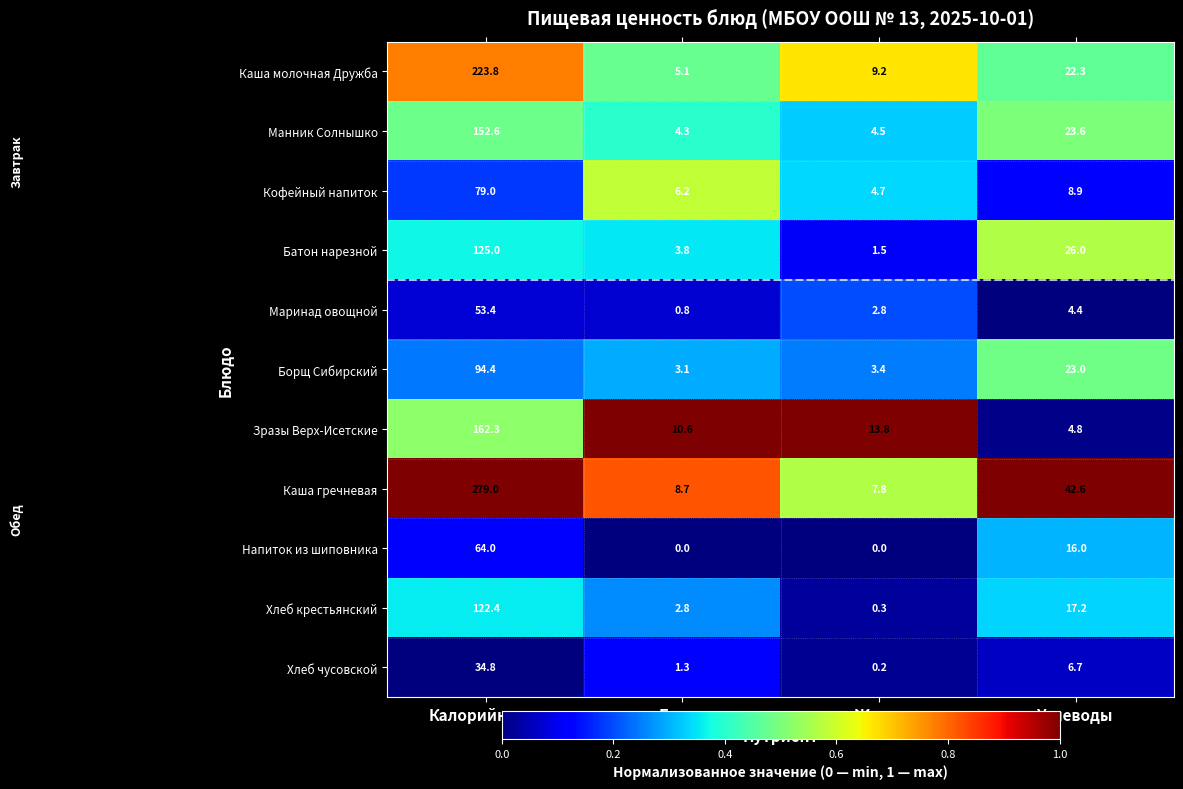

The Кофейный напиток series shows 79.0 at Калорийность. True or false?

True